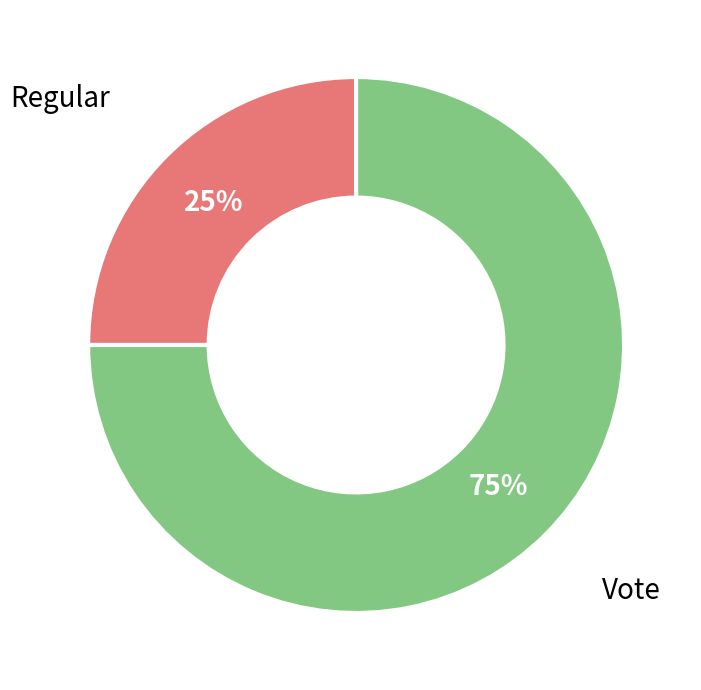

Is there any slice that represents more than half of the pie?

Yes